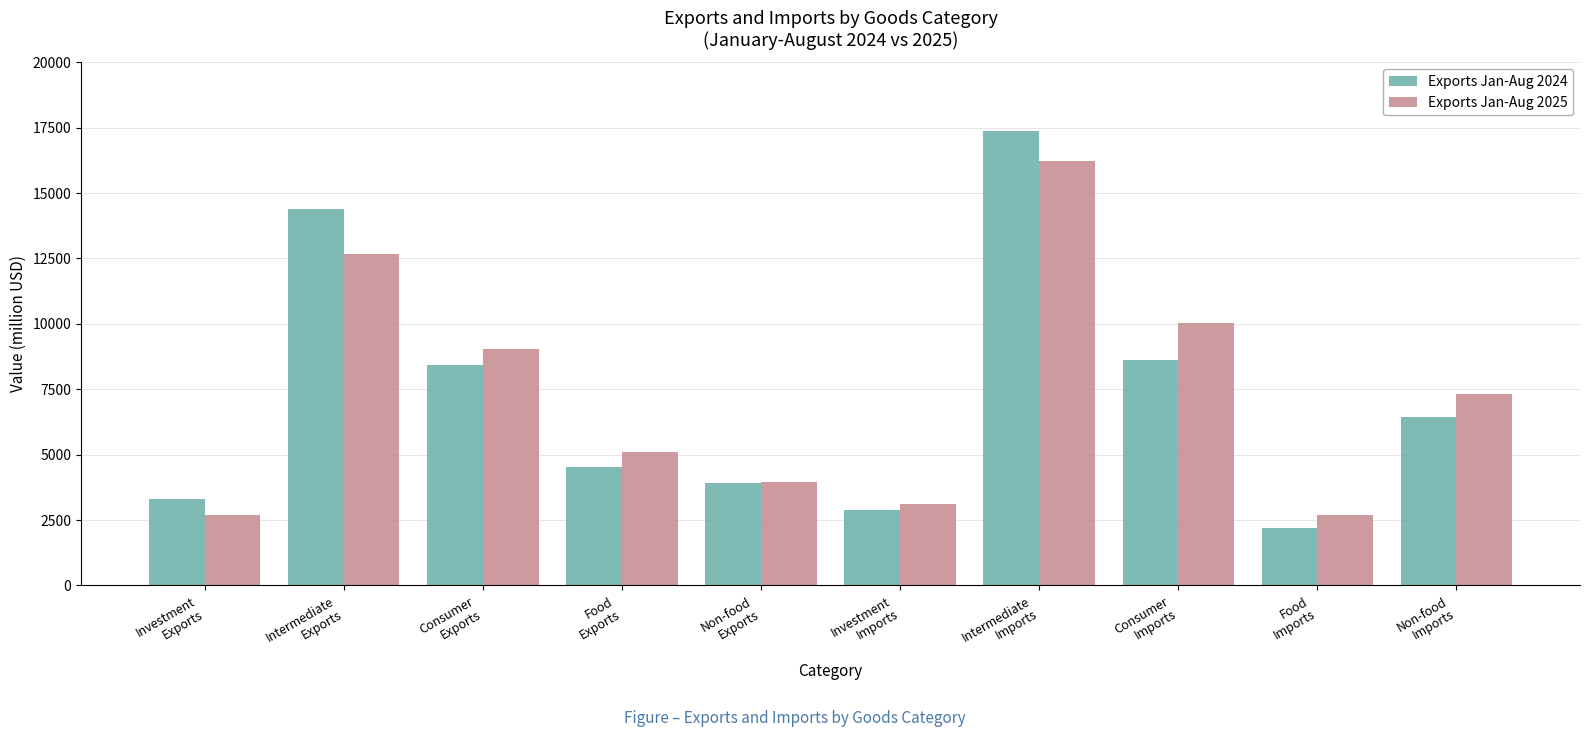

Which series has the largest range (max minus min)?

Exports Jan-Aug 2024